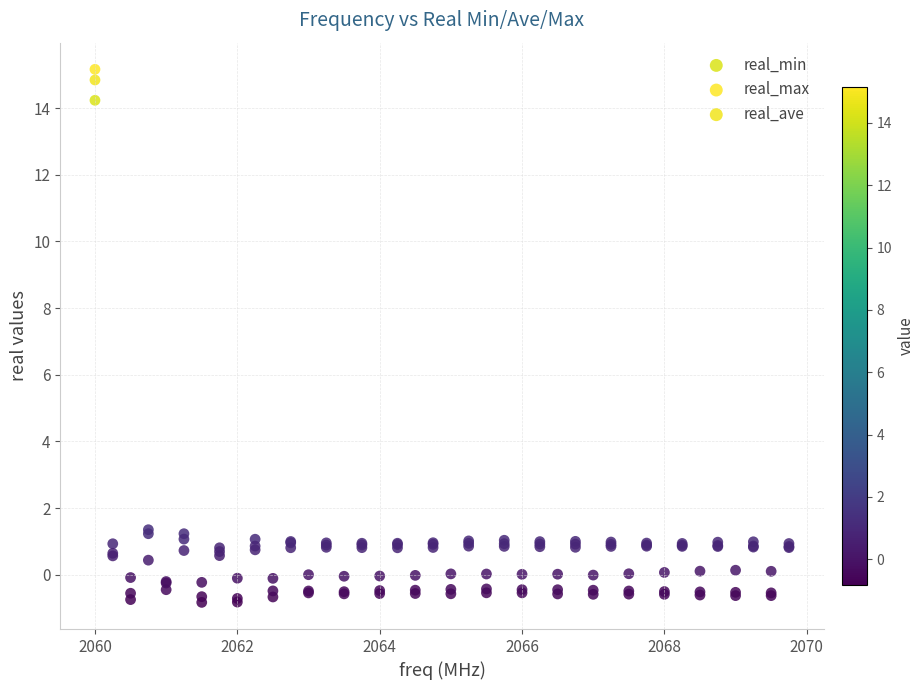

What are all the series names shown in the legend?

real_min, real_max, real_ave